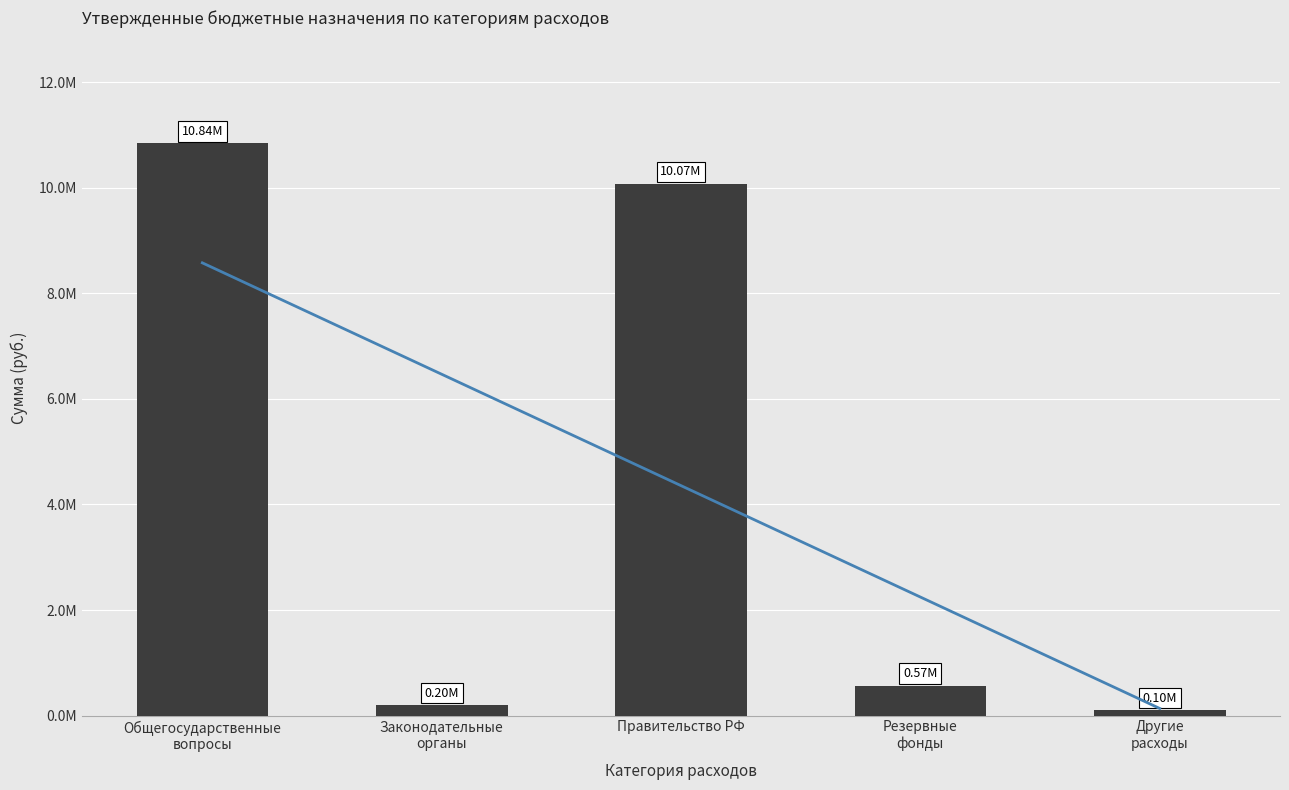

List the labels in order of value, smallest first.

Другие
расходы, Законодательные
органы, Резервные
фонды, Правительство РФ, Общегосударственные
вопросы